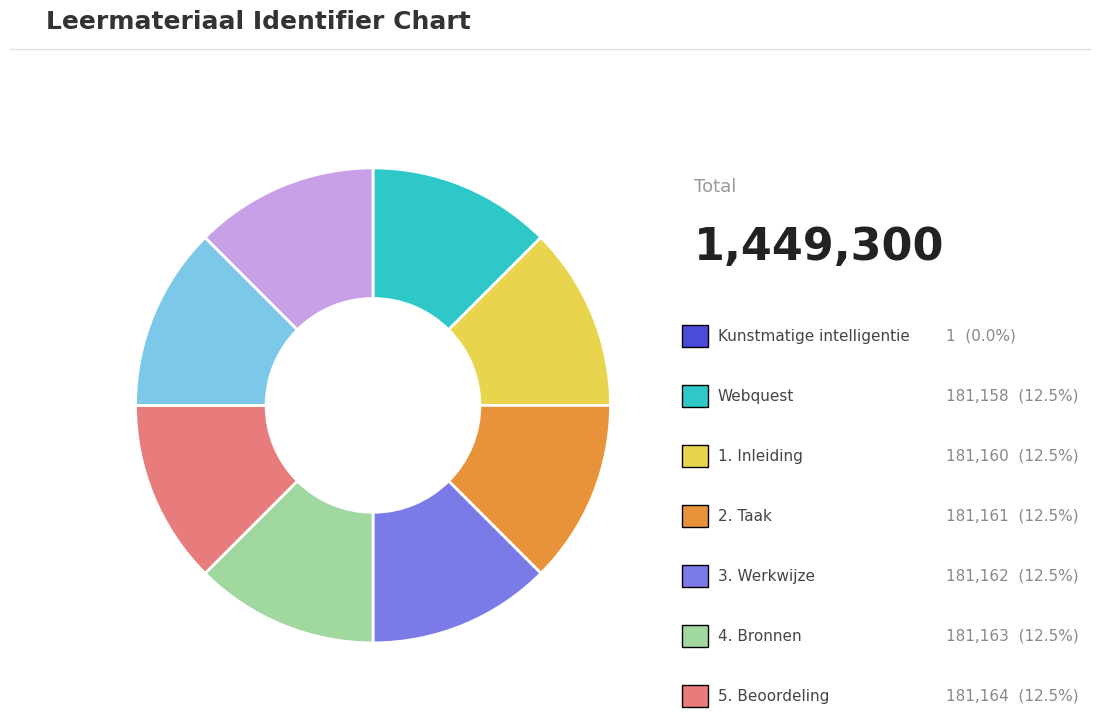

Does any single category account for the majority?

No